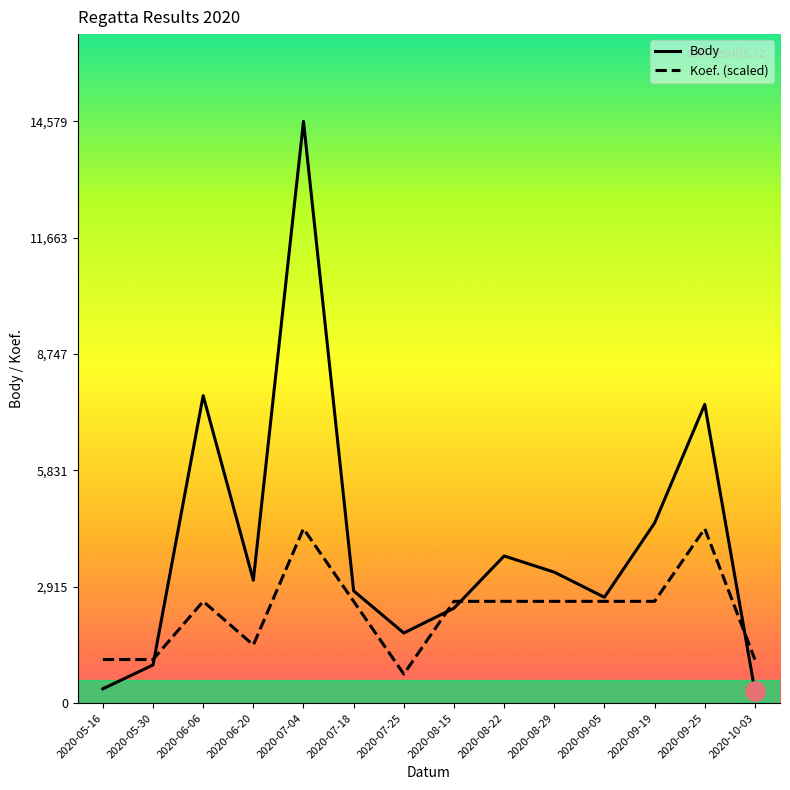

True or false: Body has a value of 1587.6 at 2020-07-18.

False